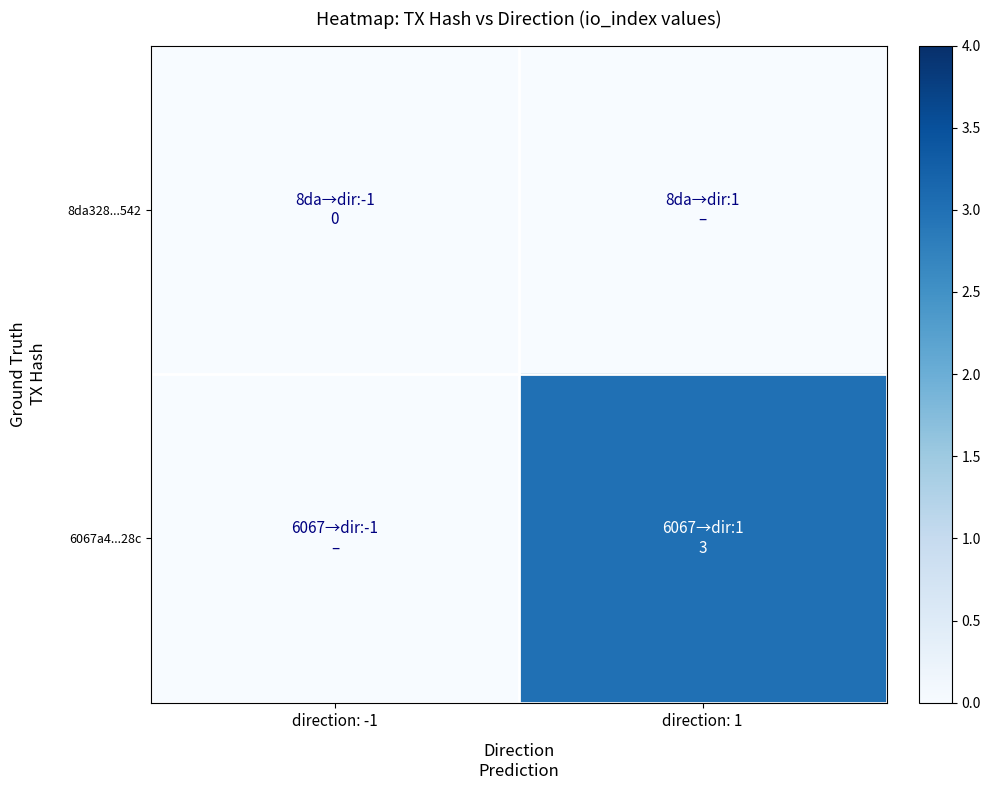

What is the difference between the highest and lowest values at direction: 1?

3